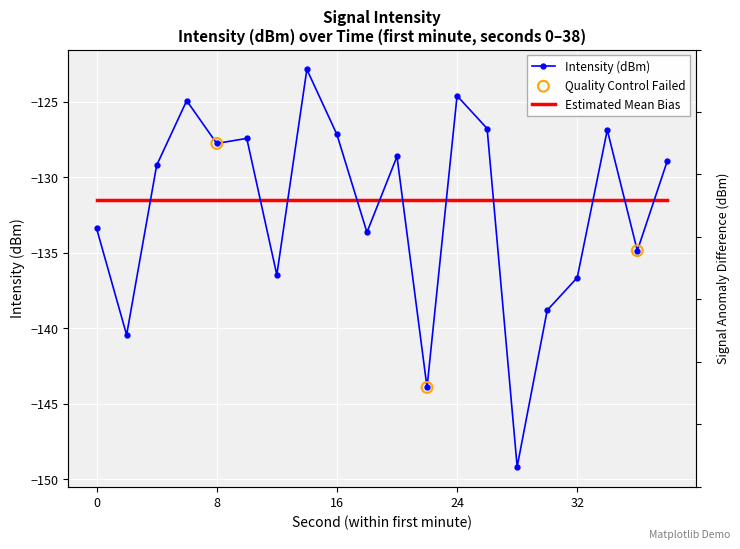

What is the change in value from 14 to 30?

-16.0